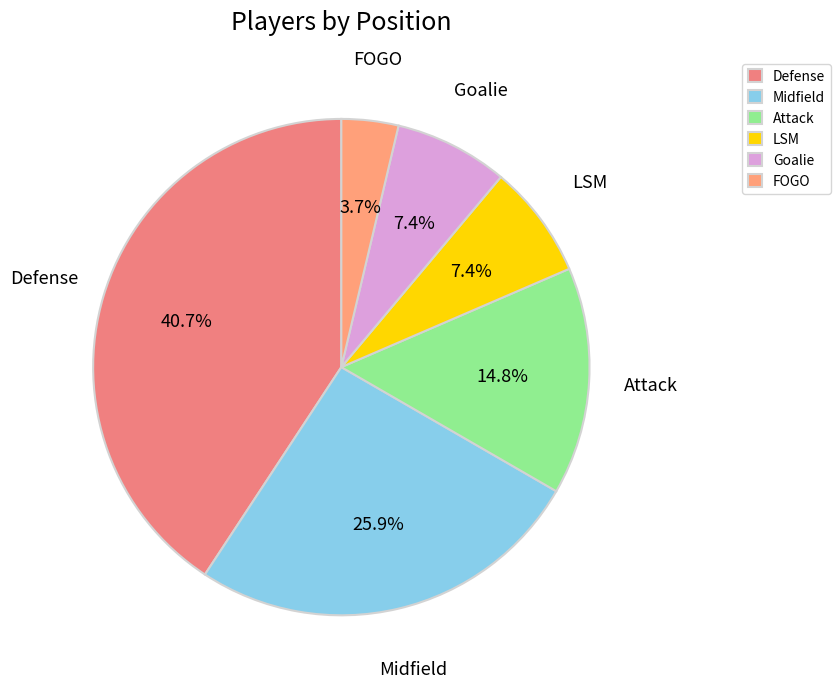

Which has a higher value, FOGO or LSM?

LSM